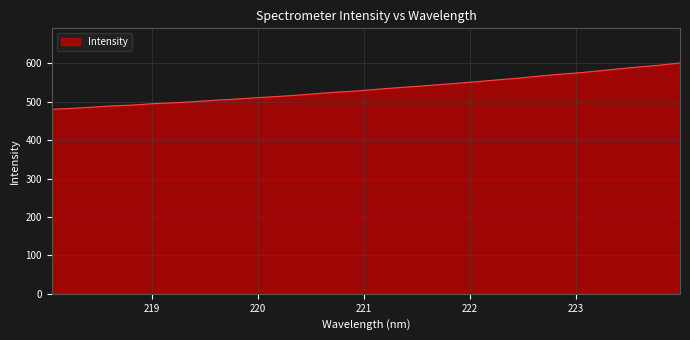

What is the greatest value displayed?

601.1